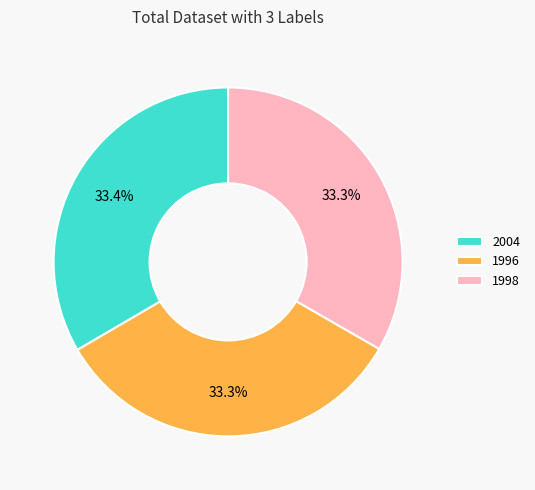

What is the ratio of the value at 2004 to the value at 1996?

1.0